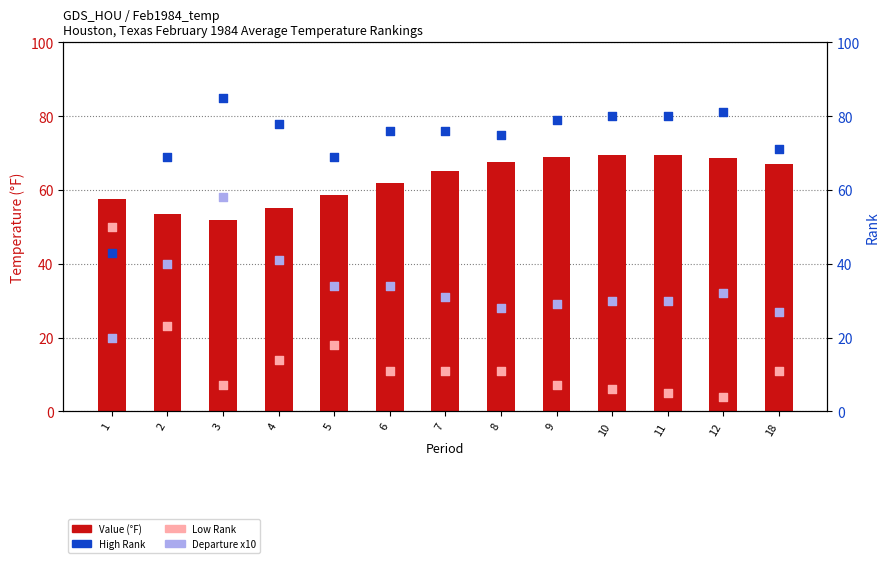

Which series has the widest spread of Y values?

Low Rank